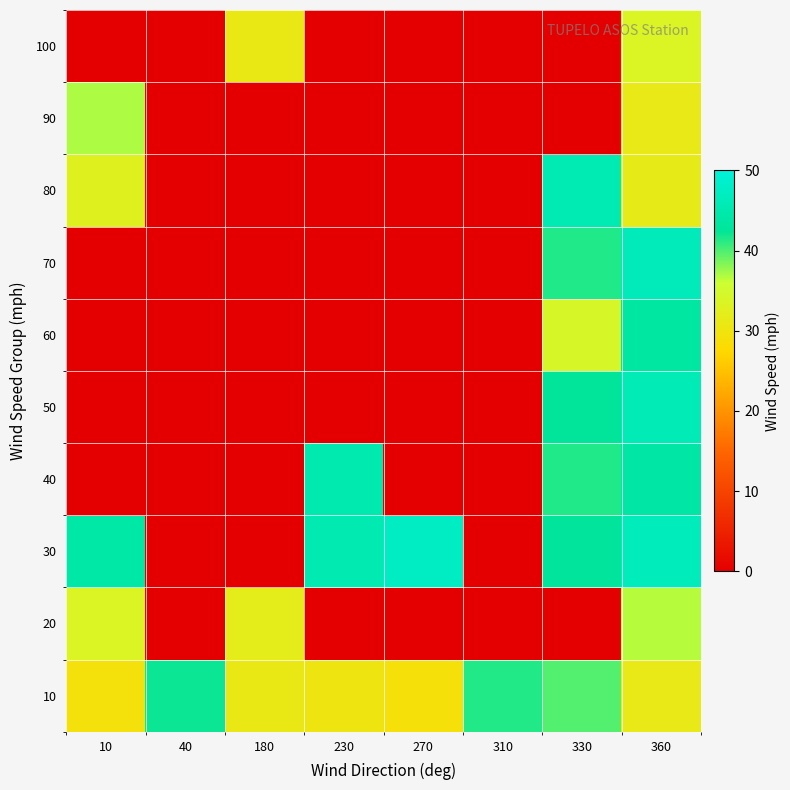

Between 230 and 10, which is larger?

230